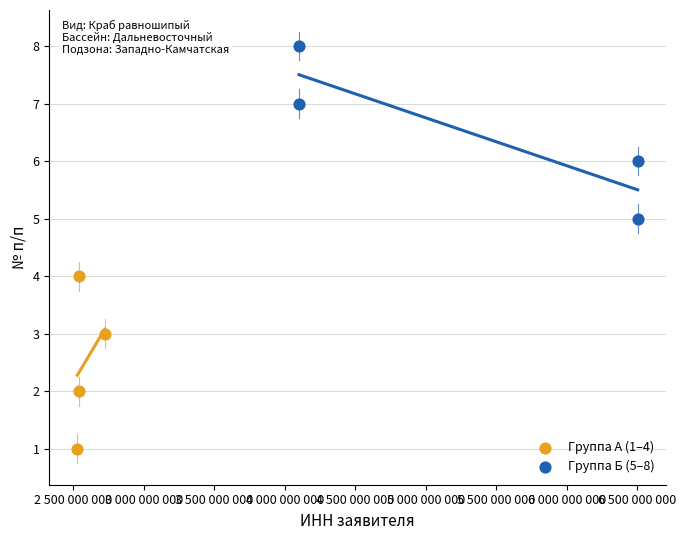

Which series contains the lowest Y value?

Группа А (1–4)